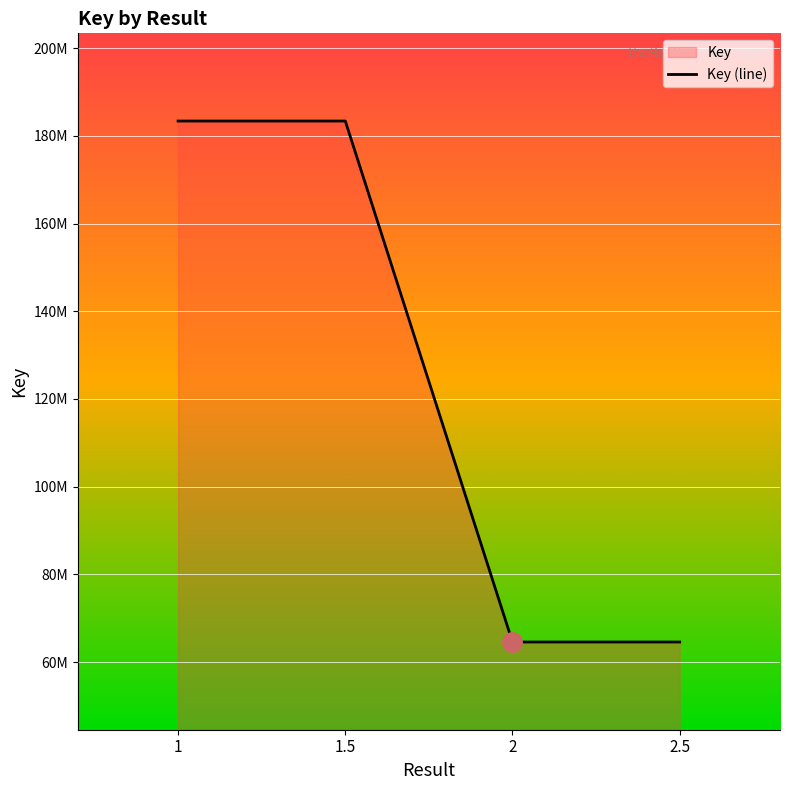

The chart shows a value of 183368466 at 1.5. True or false?

True